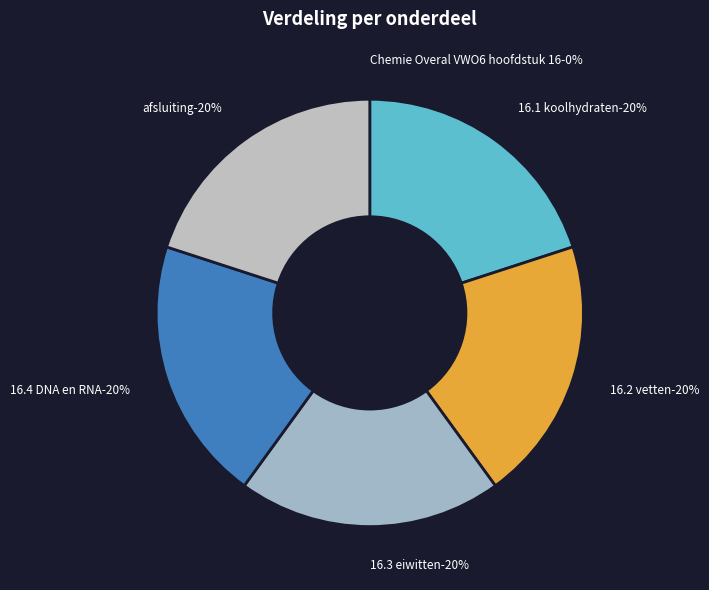

What is the largest slice in the pie chart?

afsluiting